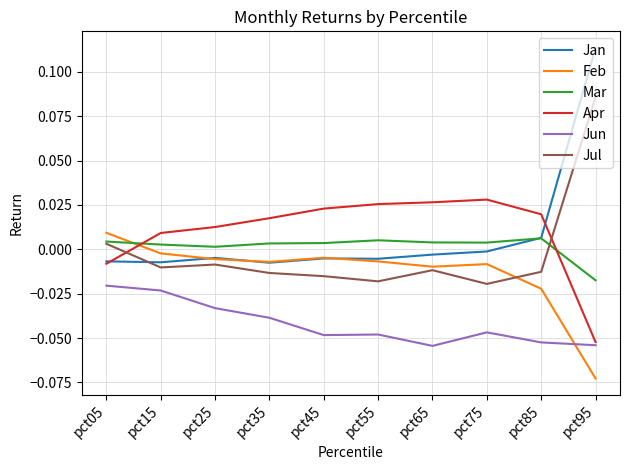

True or false: Jul has a value of -0.0 at pct85.

True